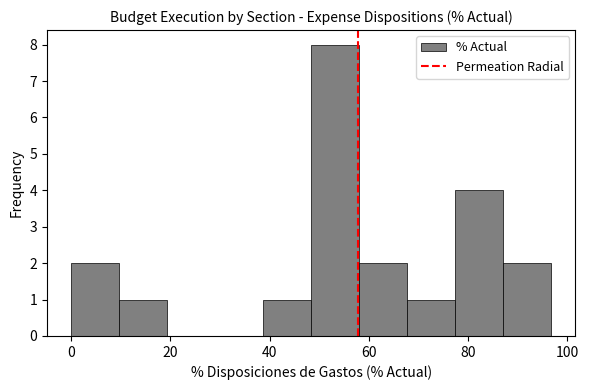

Which range on the x-axis has the tallest bar?

48 to 58